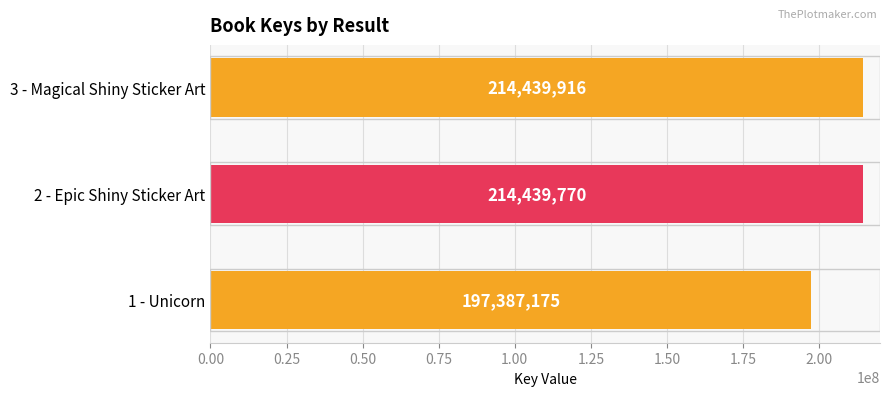

How many values are below 214439770?

1